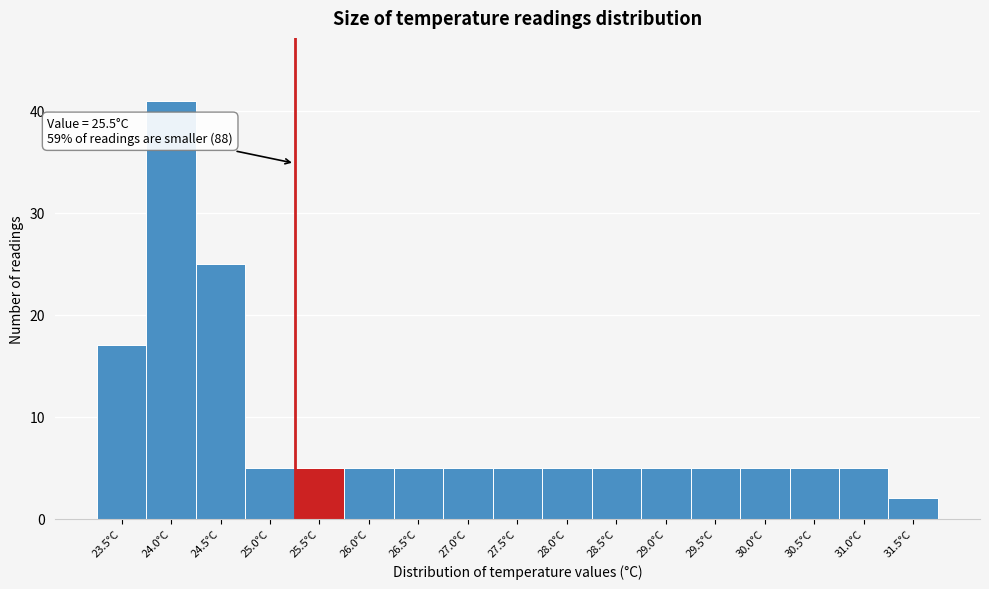

Reading left to right, extract all data points from this chart.

17	41	25	5	5	5	5	5	5	5	5	5	5	5	5	5	2